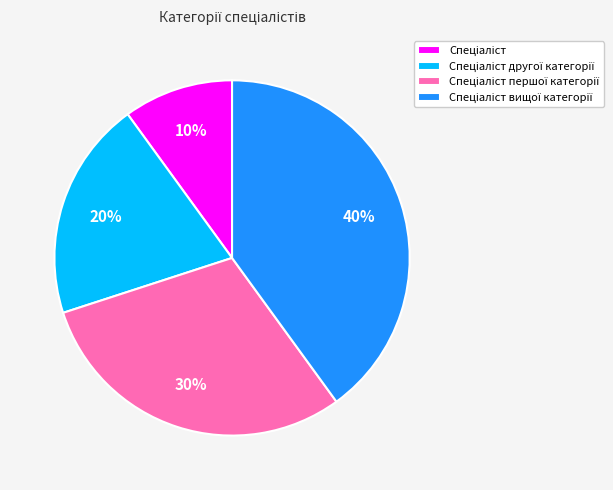

To the nearest percent, what is the difference between the largest and smallest slice percentages?

30%